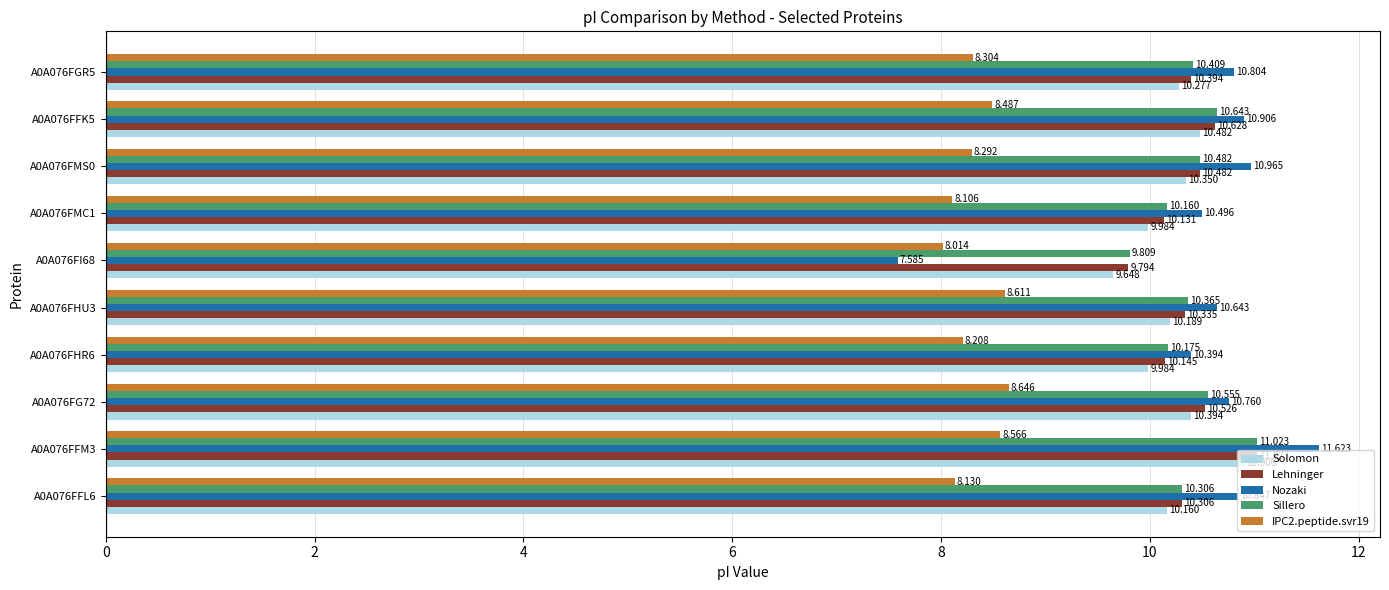

What is the difference between the second highest and second lowest values in the Solomon series?

0.5